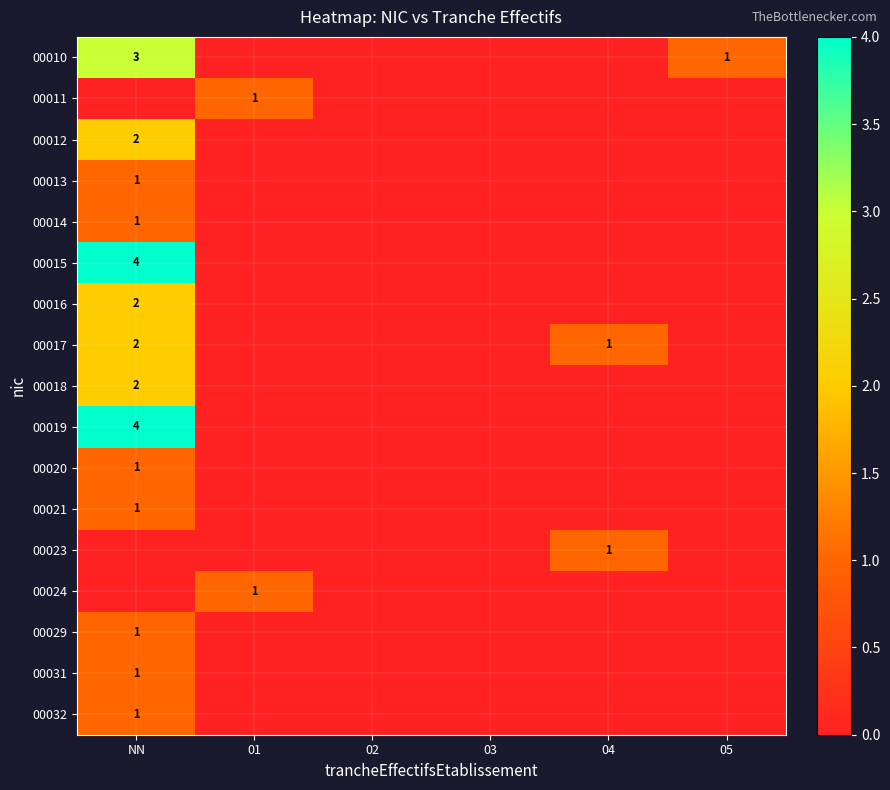

How many categories are shown in the chart?

6